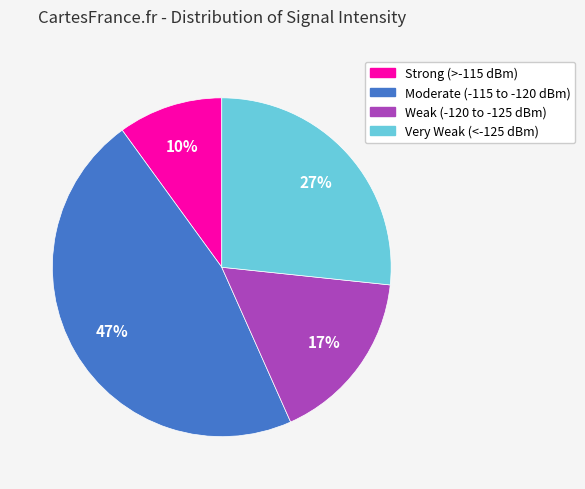

To the nearest percent, what is the difference between the largest and smallest slice percentages?

37%